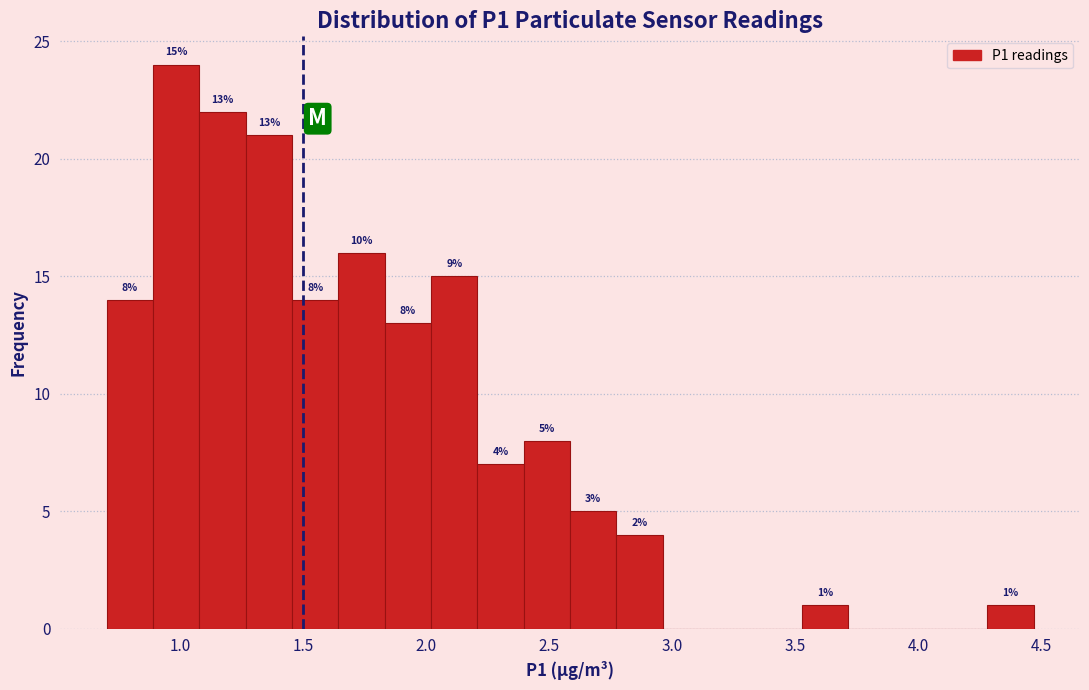

Around what value on the x-axis is the tallest bar? Give the approximate position of its centre, as read against the axis.

1.00